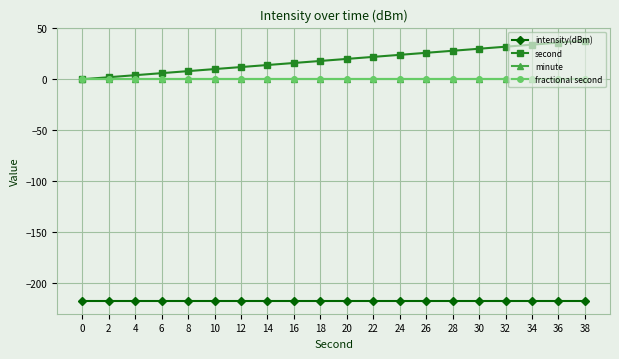

What is the difference between the second values at 4 and 18?

14.0